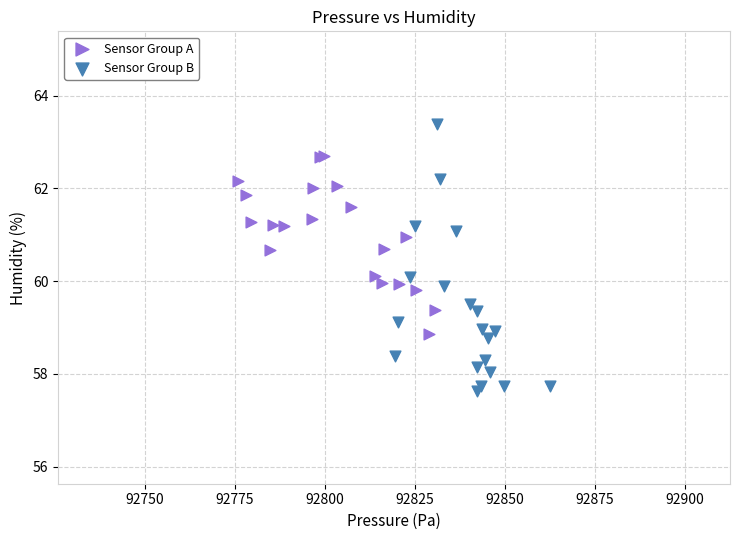

Which series has the largest Y range (max minus min)?

Sensor Group B